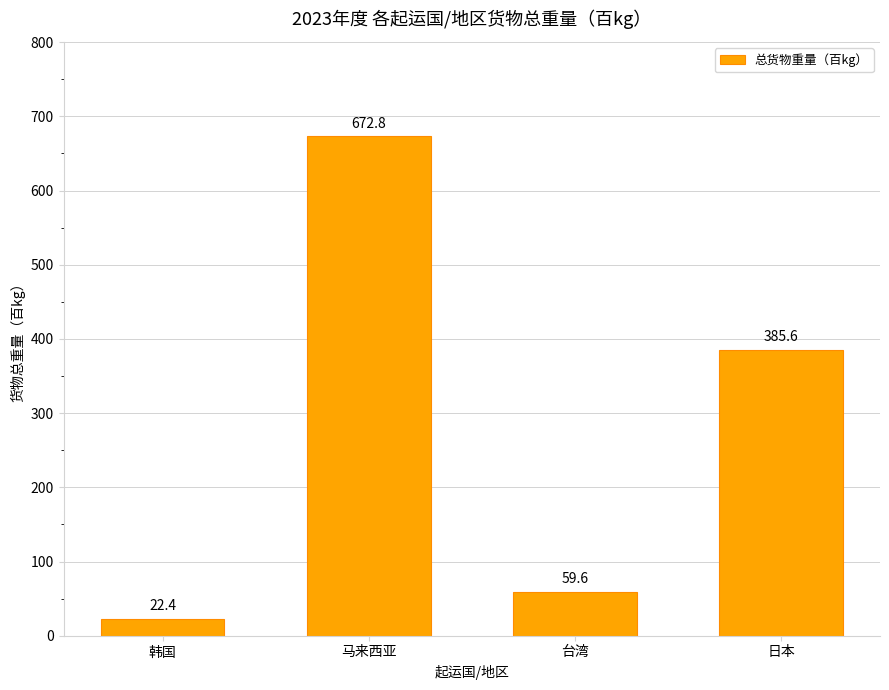

What is the average value?

285.1